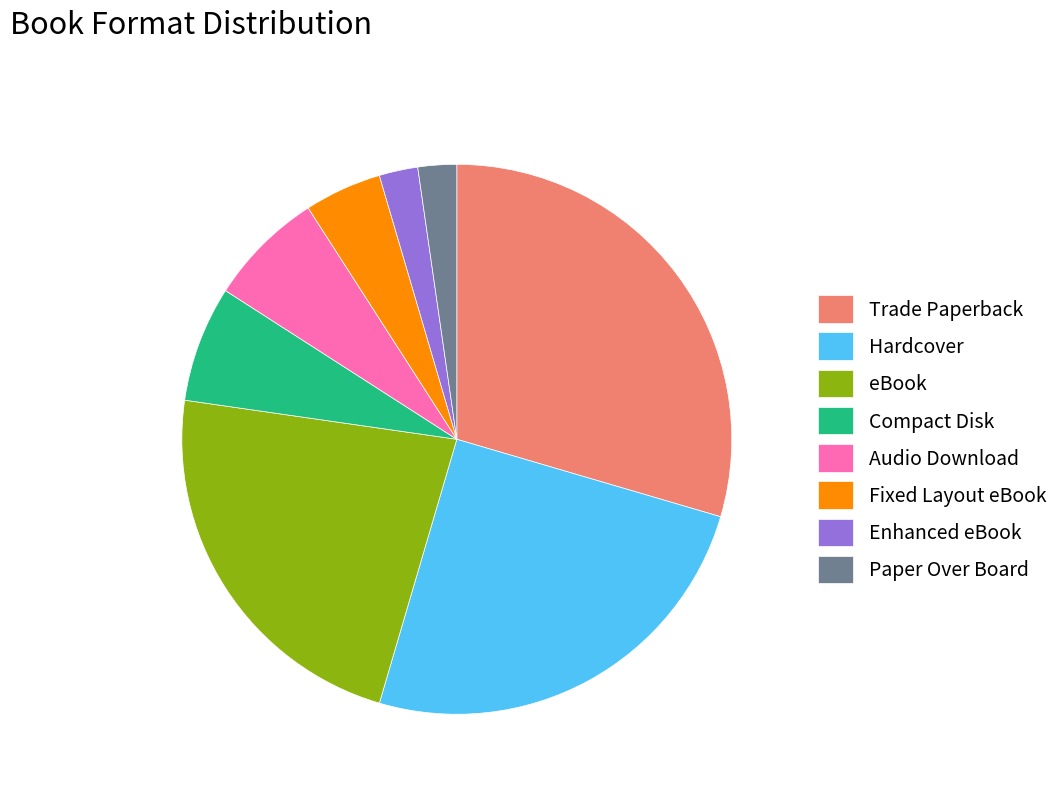

The Hardcover slice represents 32% of the pie. True or false?

False